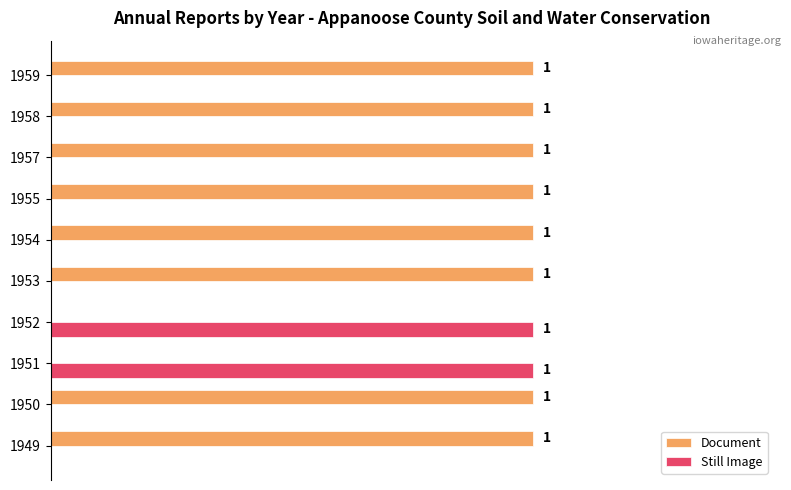

Which series has the largest total across all categories?

Document